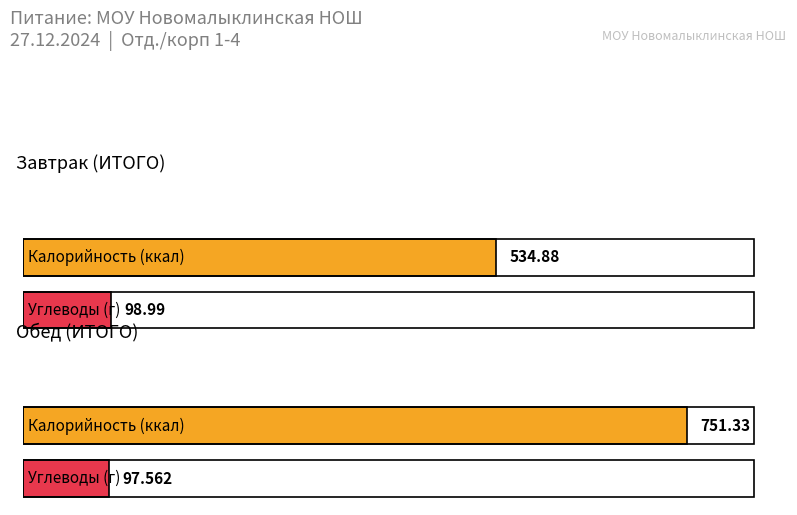

What is the approximate value of Углеводы at Обед (ИТОГО)?

97.6